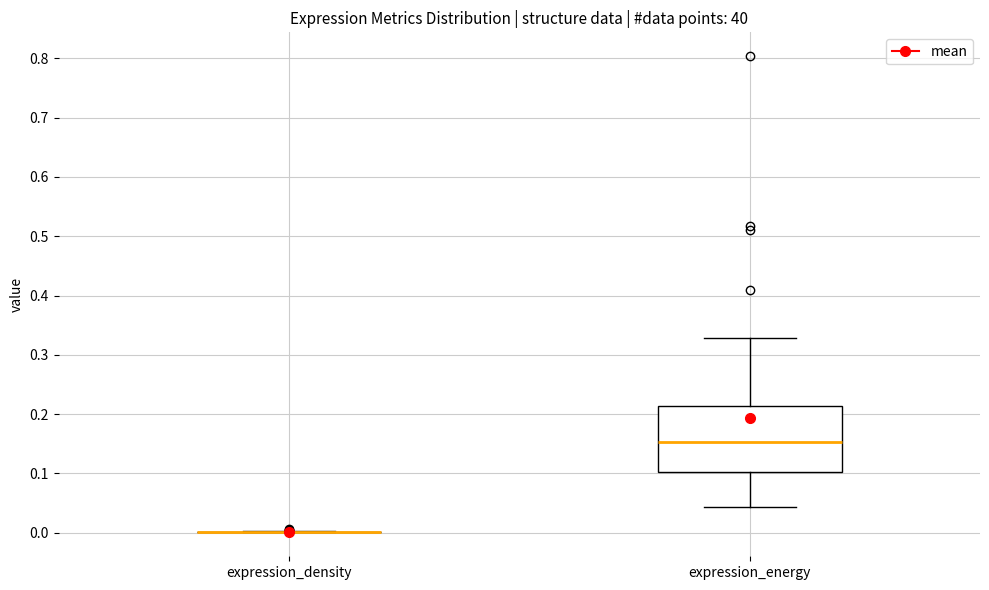

Reading left to right, transcribe this box plot: for each box, give where its median line is, the range the box spans, and where its two whiskers end, as read against the y-axis. The values are not printed on the chart, so give them approximately, as read against the axis.

expression_density: box collapsed to a line at 0.00, whiskers 0.00 to 0.00
expression_energy: median 0.15, box 0.10 to 0.21, whiskers 0.04 to 0.33